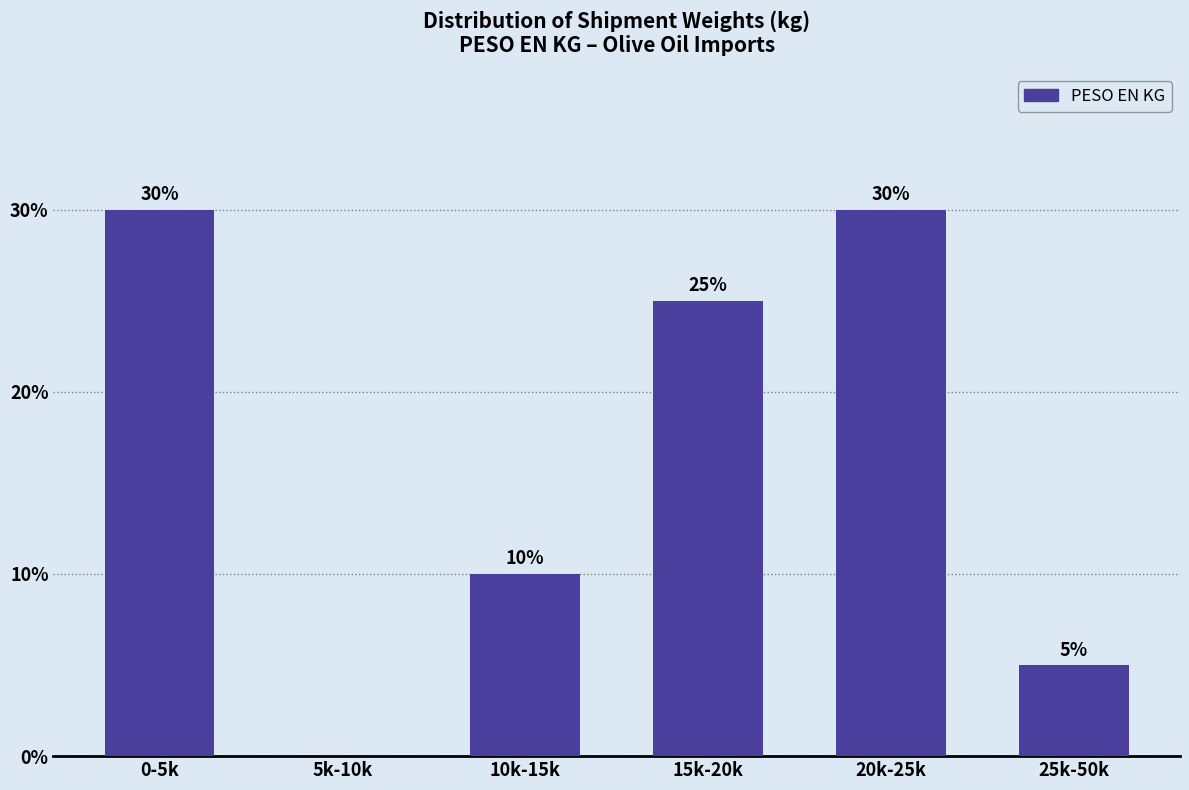

Reading left to right, list all the values displayed in this chart.

0-5k=30	5k-10k=0	10k-15k=10	15k-20k=25	20k-25k=30	25k-50k=5